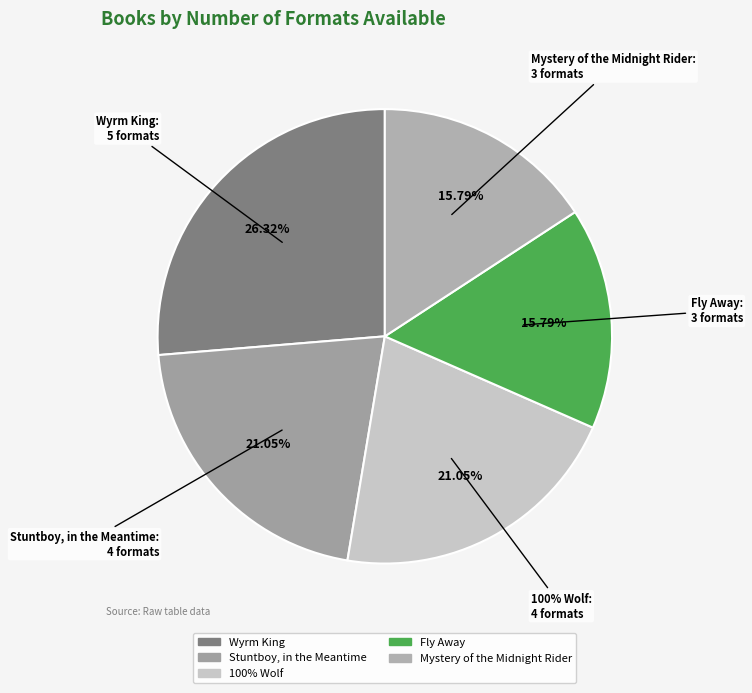

Rank the categories by value from lowest to highest.

Fly Away, Mystery of the Midnight Rider, Stuntboy, in the Meantime, 100% Wolf, Wyrm King